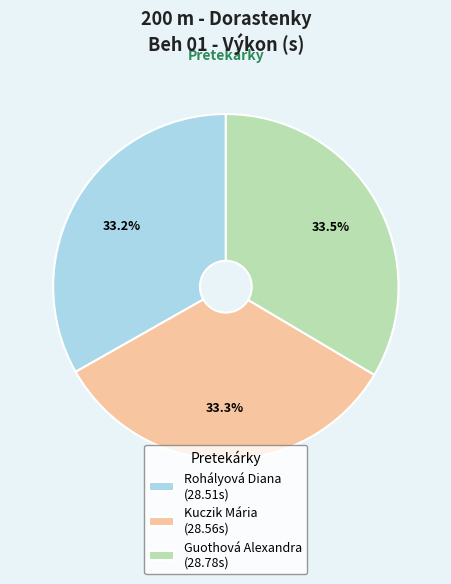

To the nearest percent, what percentage of the pie is Rohályová Diana?

33%